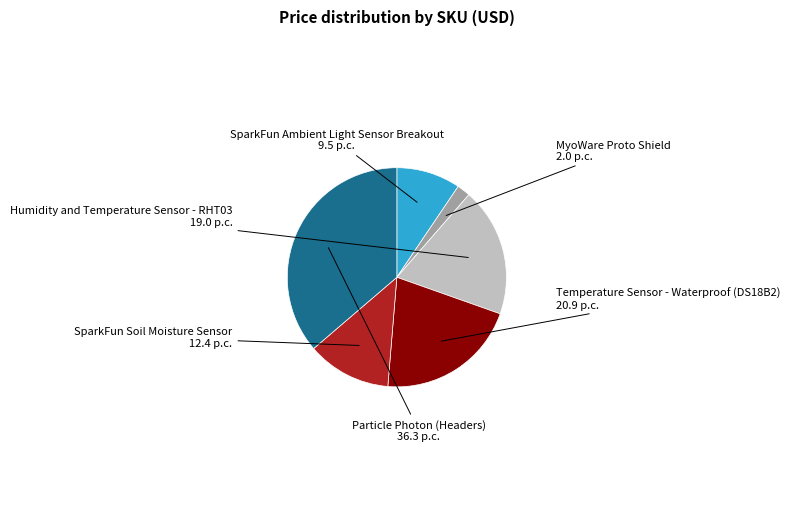

How many segments does this pie chart have?

6